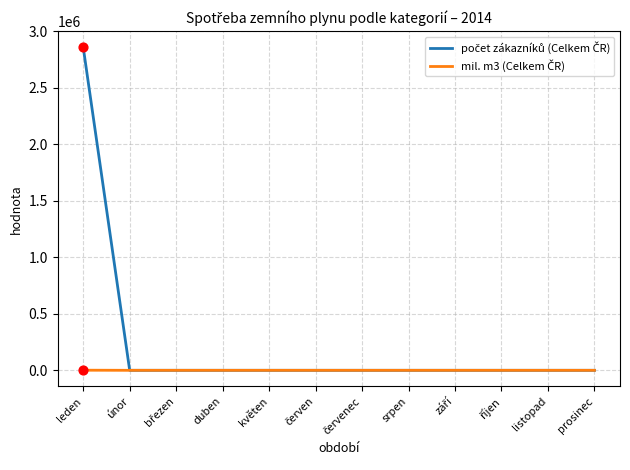

At which category is the sum across all series the highest?

leden